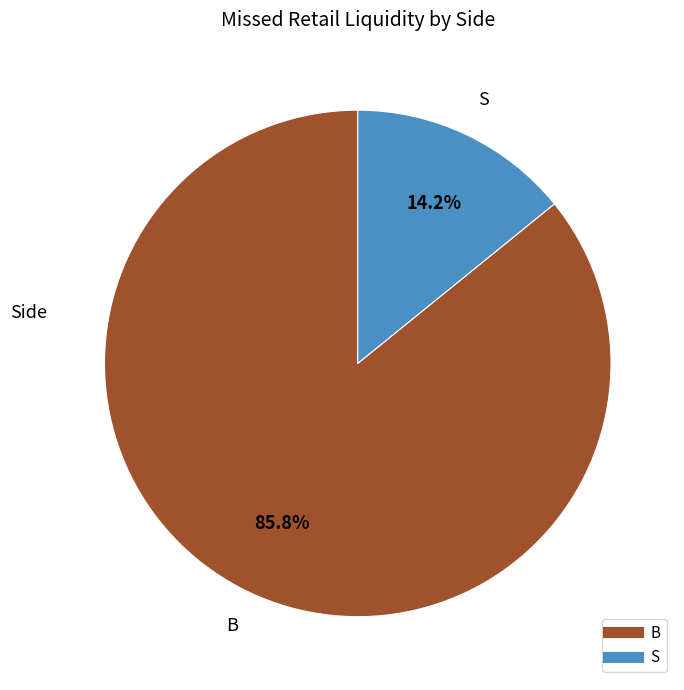

Which category accounts for the majority?

B